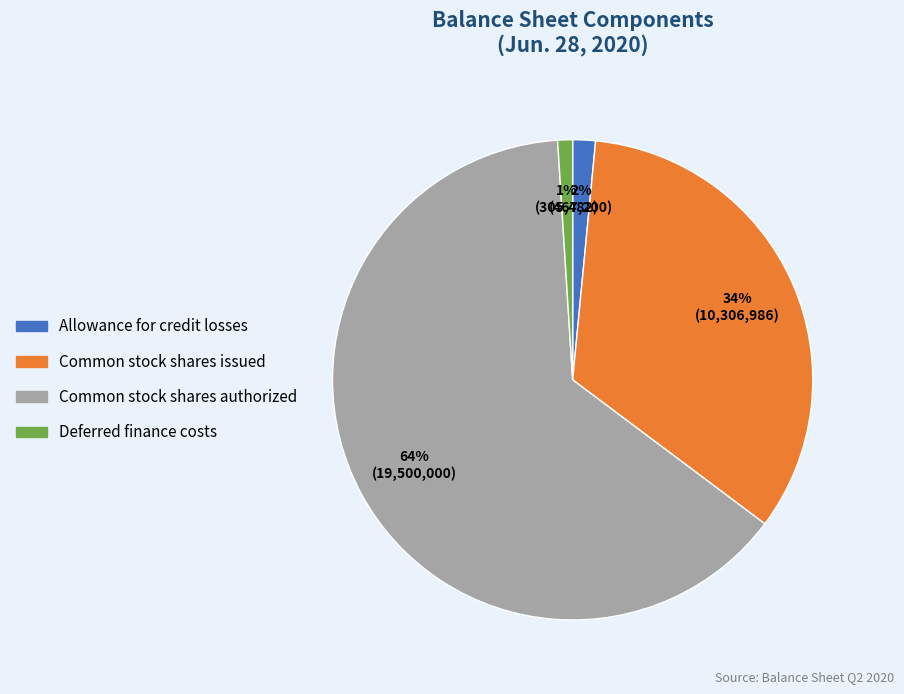

The Allowance for credit losses slice represents 2% of the pie. True or false?

True